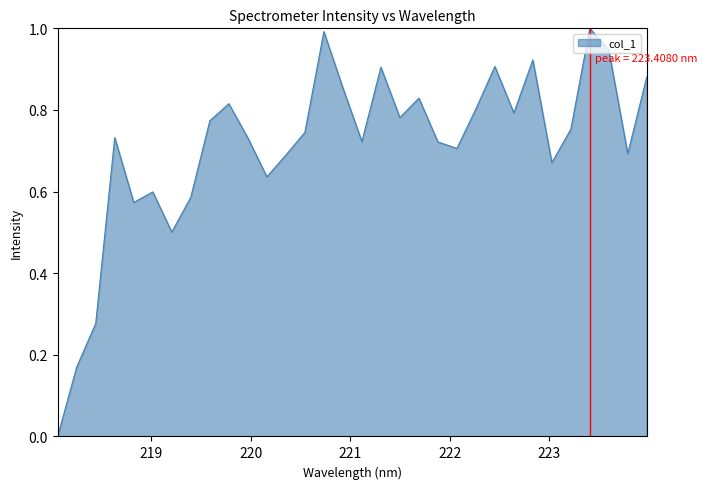

What is the greatest value displayed?

1.0